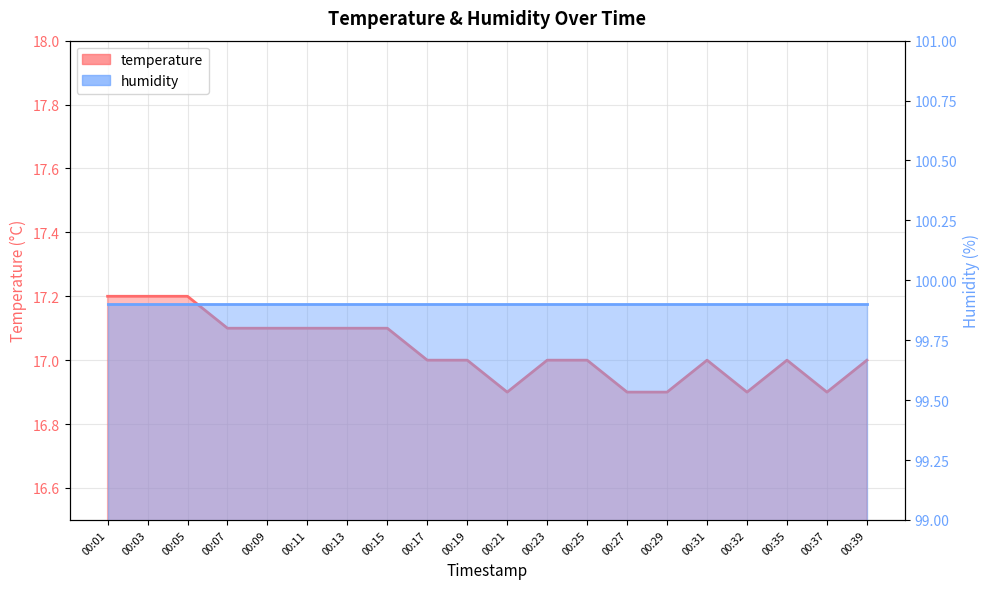

What is the sum of the values at 00:31 and 00:03?

34.2